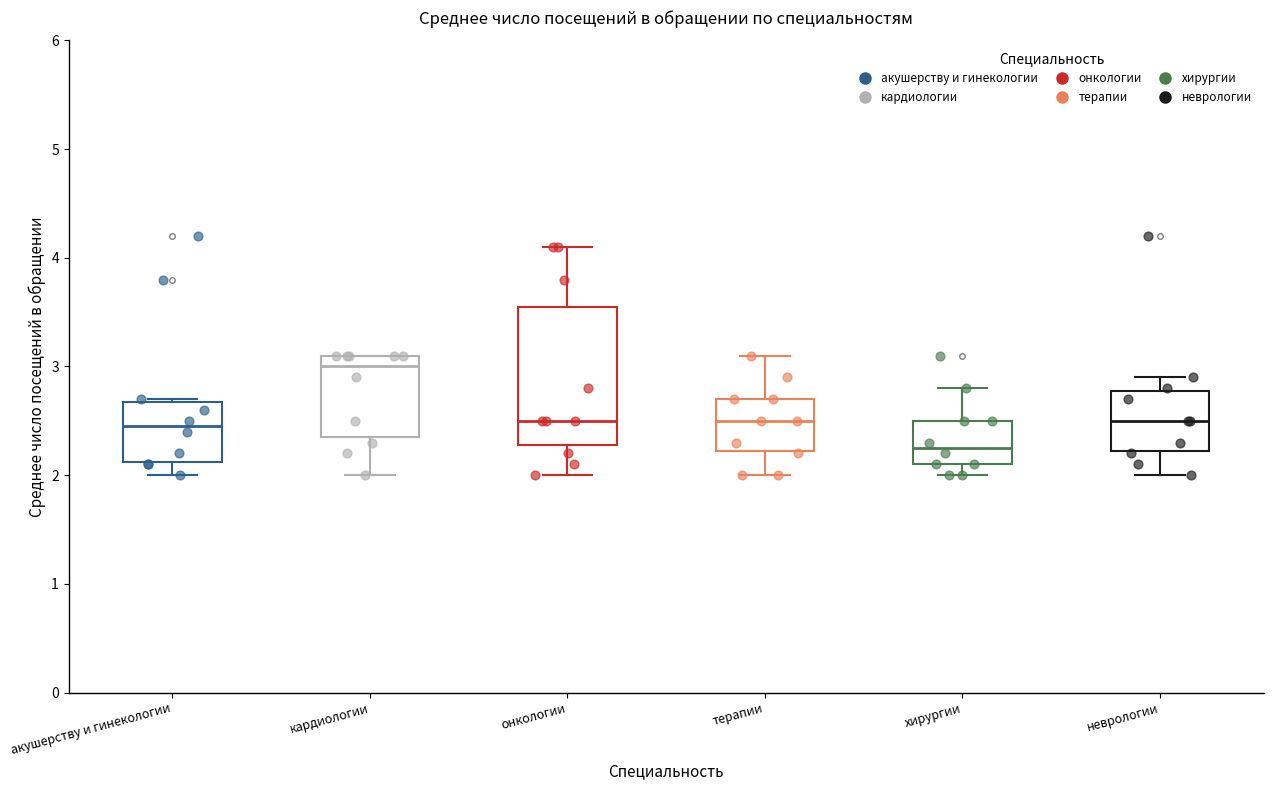

Reading left to right, transcribe this box plot: for each box, give where its median line is, the range the box spans, and where its two whiskers end, as read against the y-axis. The values are not printed on the chart, so give them approximately, as read against the axis.

акушерству и гинекологии: median 2.5, box 2.1 to 2.7, whiskers 2.0 to 2.7
кардиологии: median 3.0, box 2.4 to 3.1, whiskers 2.0 to 3.1
онкологии: median 2.5, box 2.3 to 3.6, whiskers 2.0 to 4.1
терапии: median 2.5, box 2.2 to 2.7, whiskers 2.0 to 3.1
хирургии: median 2.3, box 2.1 to 2.5, whiskers 2.0 to 2.8
неврологии: median 2.5, box 2.2 to 2.8, whiskers 2.0 to 2.9